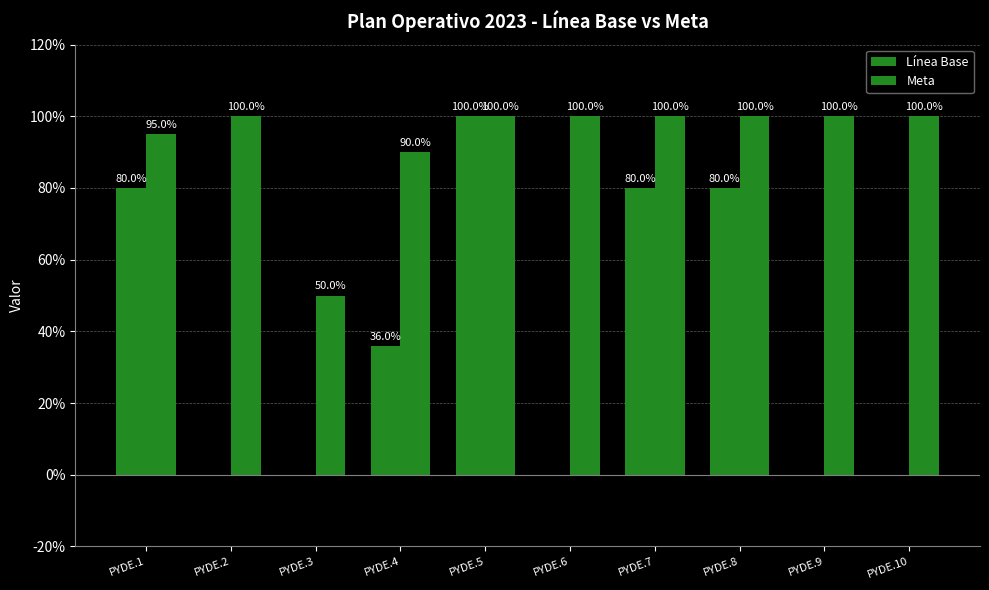

Reading left to right, transcribe all the data shown in this chart.

Línea Base: PYDE.1=0.8	PYDE.2=0.0	PYDE.3=0.0	PYDE.4=0.4	PYDE.5=1.0	PYDE.6=0.0	PYDE.7=0.8	PYDE.8=0.8	PYDE.9=0.0	PYDE.10=0.0
Meta: PYDE.1=0.9	PYDE.2=1.0	PYDE.3=0.5	PYDE.4=0.9	PYDE.5=1.0	PYDE.6=1.0	PYDE.7=1.0	PYDE.8=1.0	PYDE.9=1.0	PYDE.10=1.0